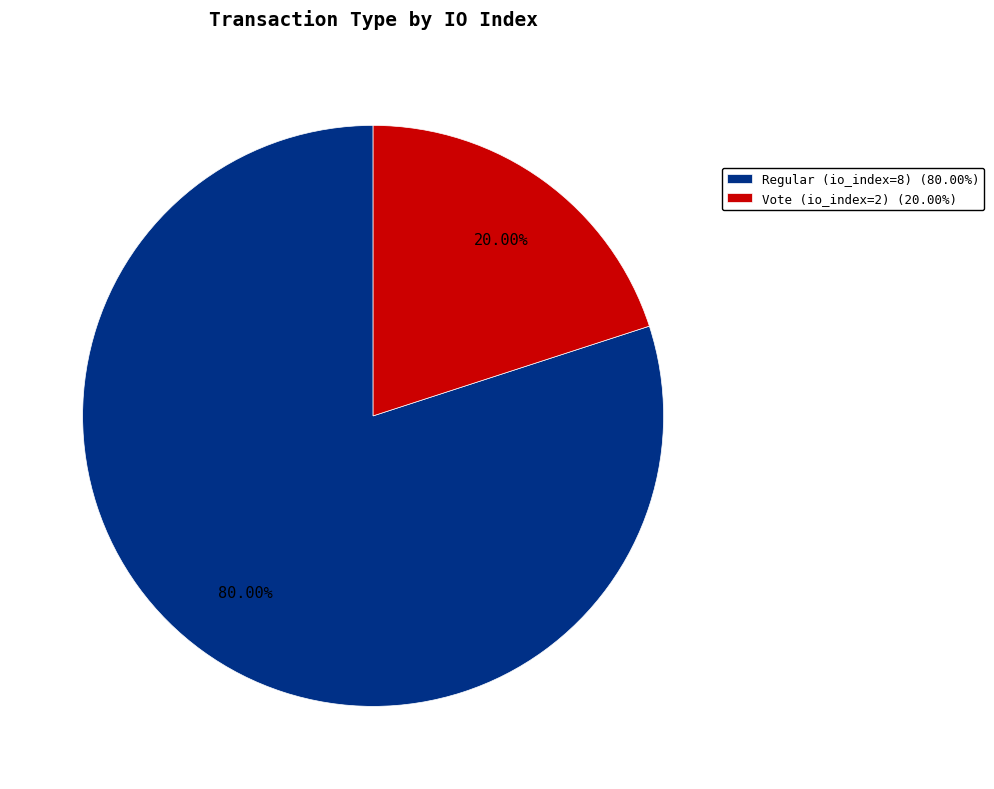

Which category accounts for the majority?

Regular (io_index=8)